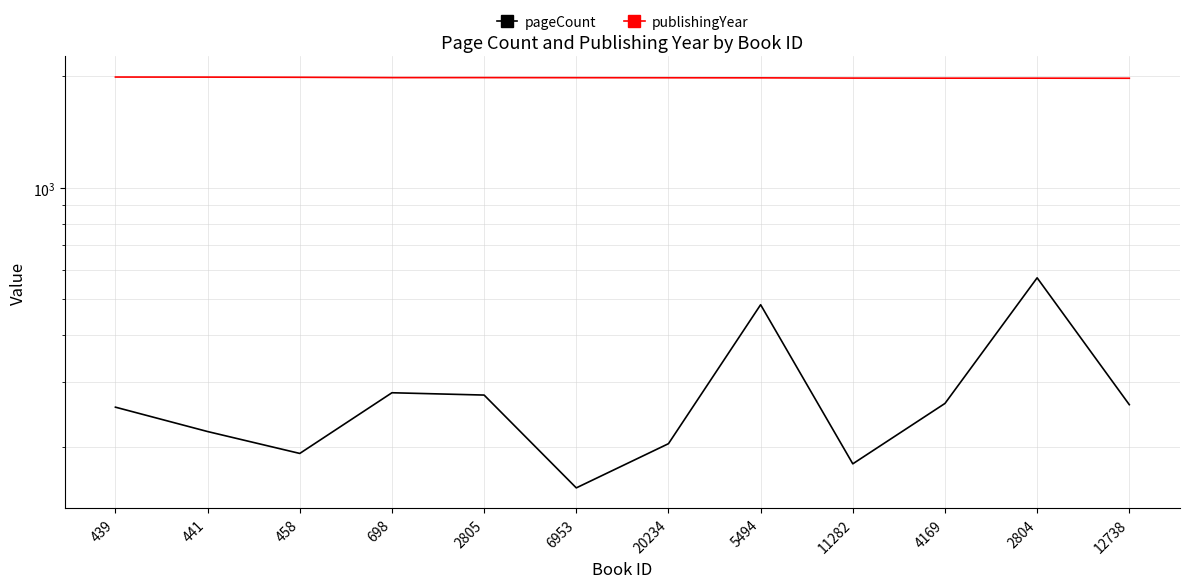

At which category is the sum across all series the highest?

2804